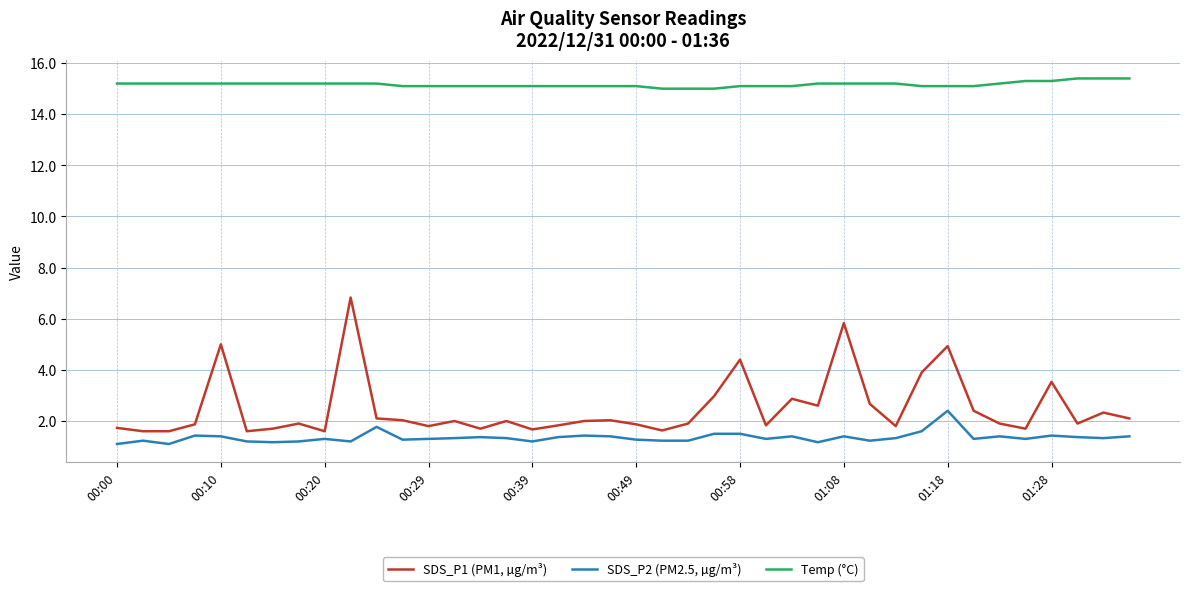

What are all the series names shown in the legend?

SDS_P1 (PM1, µg/m³), SDS_P2 (PM2.5, µg/m³), Temp (°C)